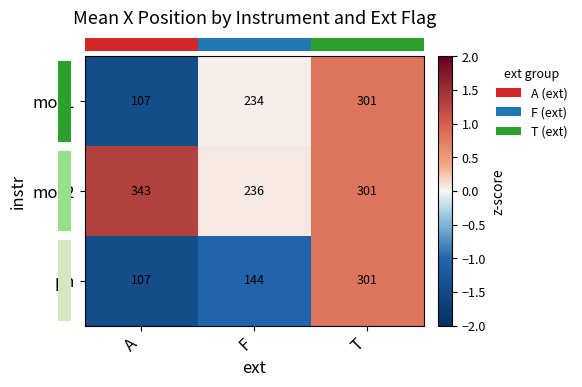

Which series has the largest total across all categories?

mos2